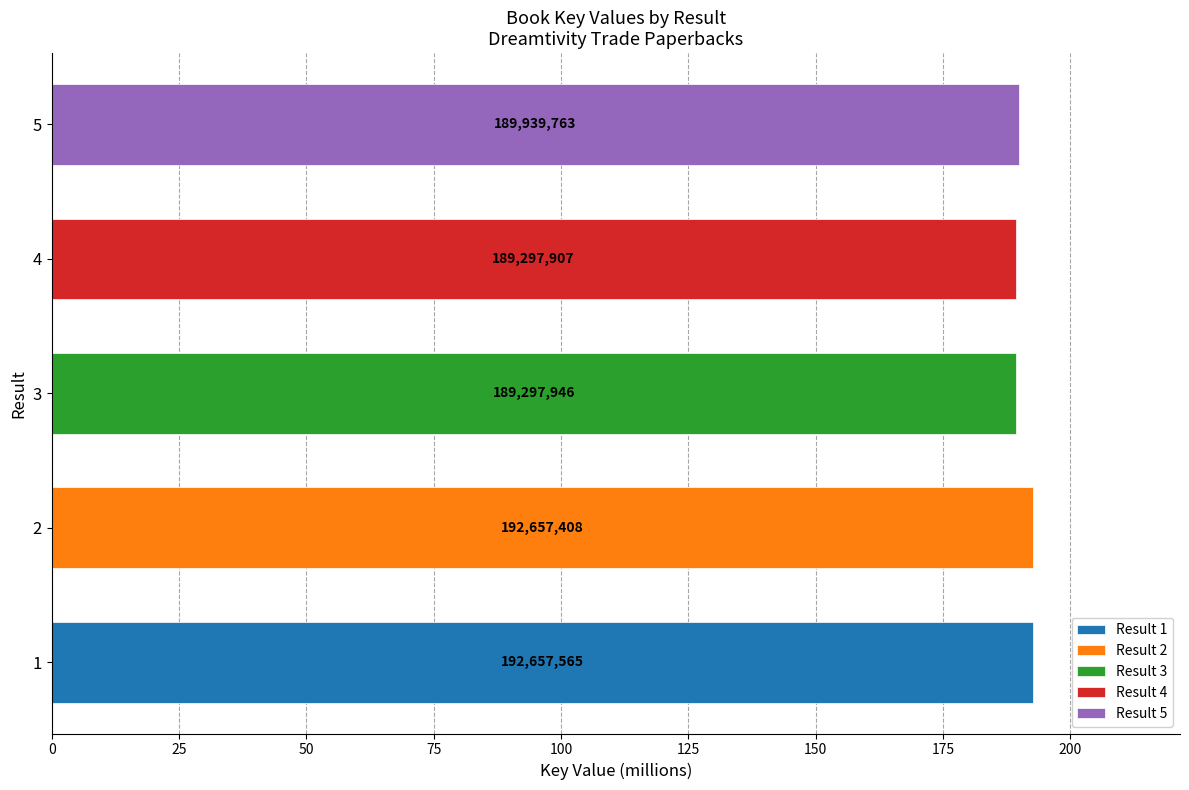

What is the change in value from 2 to 4?

-3359501